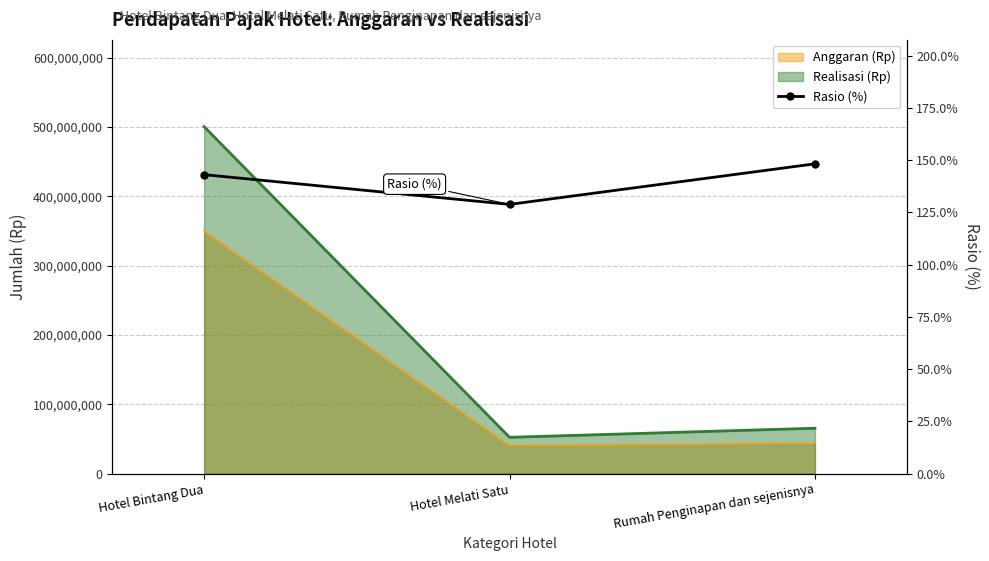

What is the change in value from Hotel Melati Satu to Rumah Penginapan dan sejenisnya?

+19.4